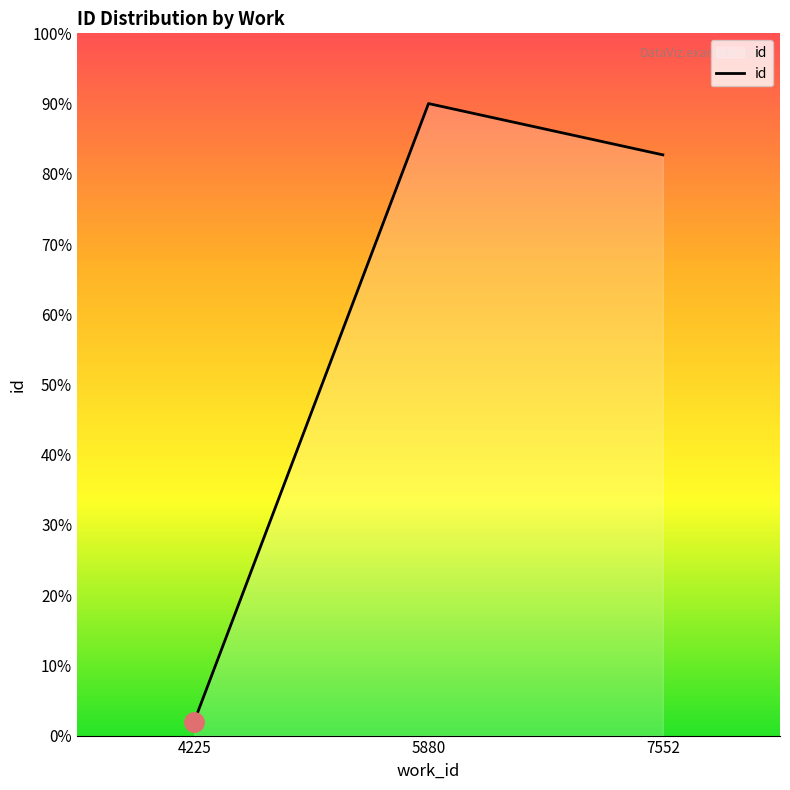

What is the ratio of the value at 7552 to the value at 4225?

41.3